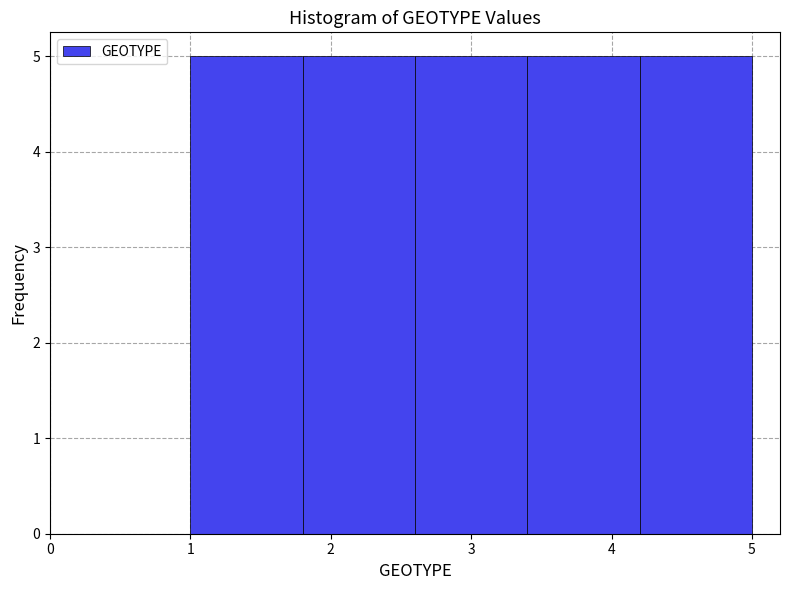

What is the height of the bar covering 1.0 to 1.8 on the x-axis? The values are not printed on the chart, so give them approximately, as read against the axis.

5